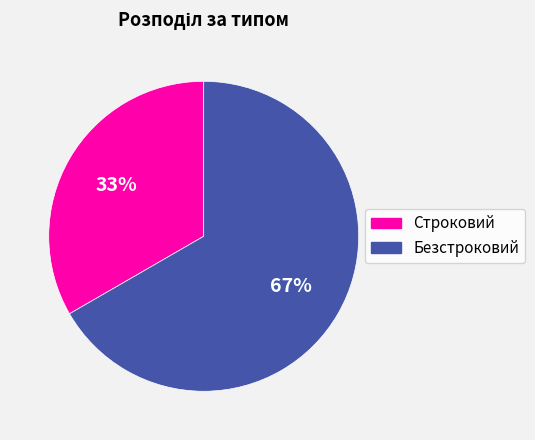

Is it true that Безстроковий is 77% of the pie?

False